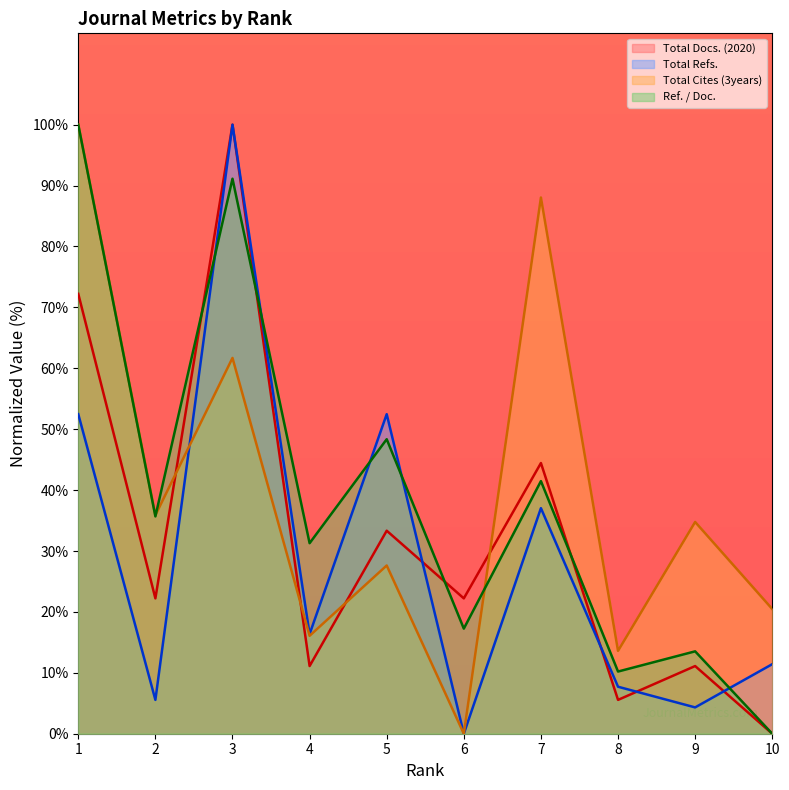

What is the sum of the Total Cites (3years) values at 9 and 5?

62.4